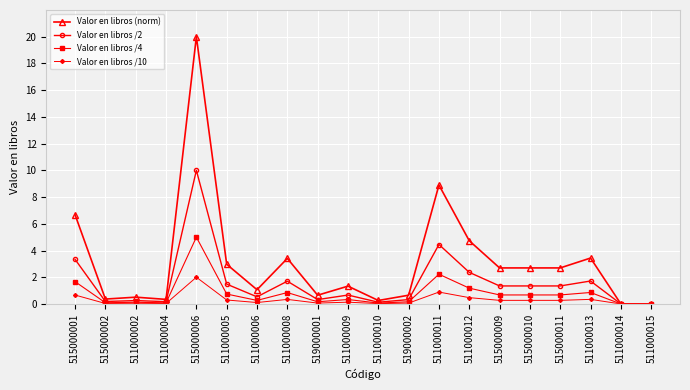

The value of Valor en libros /4 at 511000013 is 0.9. True or false?

True